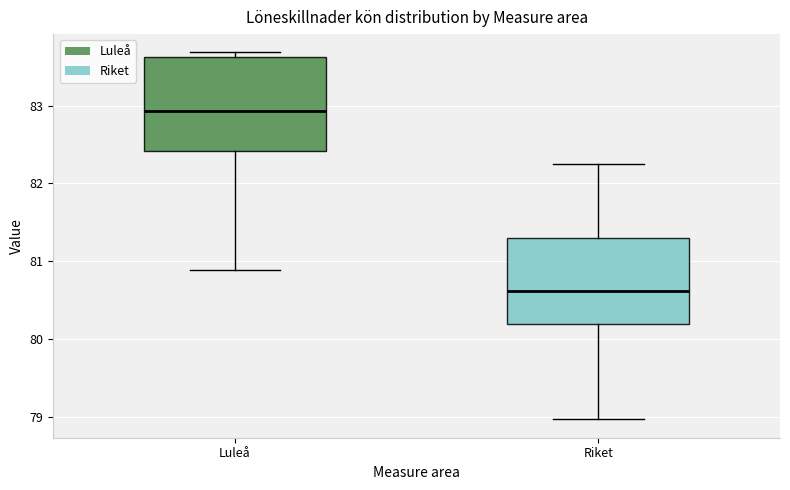

Which box is the tallest, from its lower edge to its upper edge?

Luleå